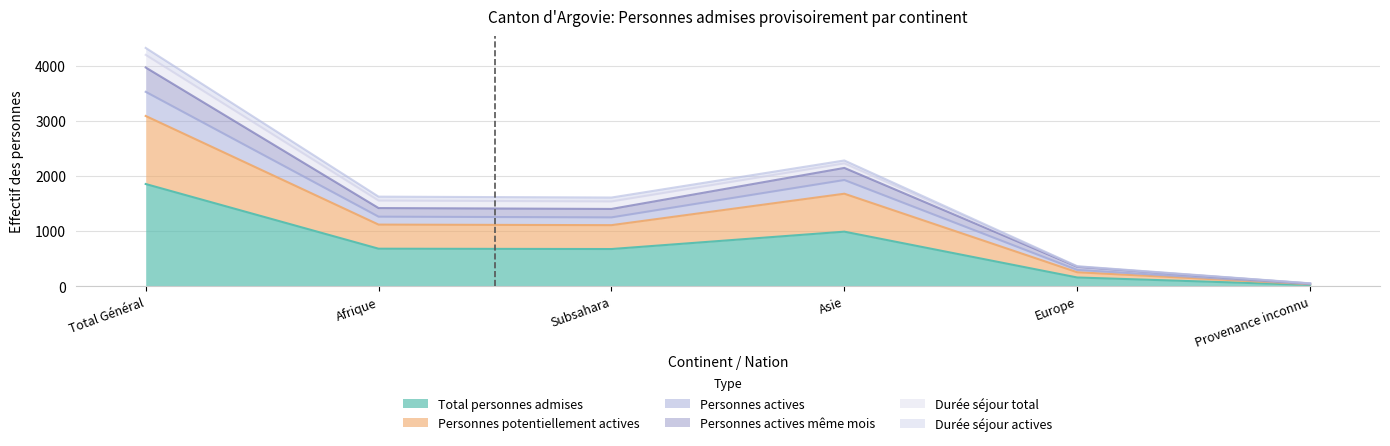

True or false: Personnes actives même mois and Personnes actives intersect in this chart.

False